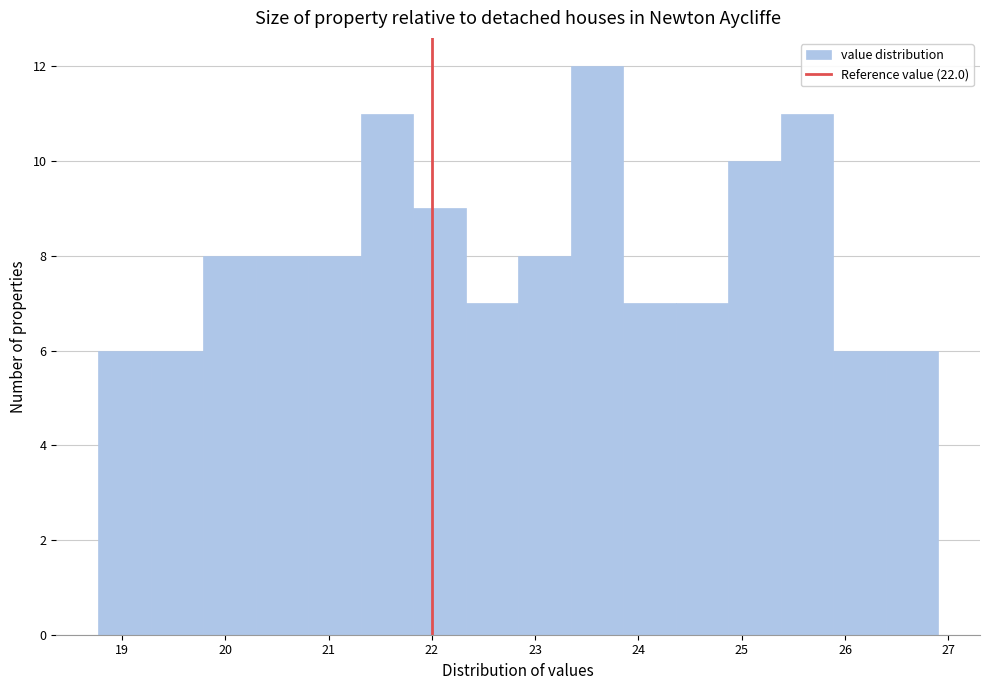

Reading left to right, list every bar in this chart as the range it spans on the x-axis followed by its height. Neither the bar edges nor the heights are printed on the chart, so give them approximately, as read against the axes.

18.8 to 19.3: 6
19.3 to 19.8: 6
19.8 to 20.3: 8
20.3 to 20.8: 8
20.8 to 21.3: 8
21.3 to 21.8: 11
21.8 to 22.3: 9
22.3 to 22.8: 7
22.8 to 23.3: 8
23.3 to 23.9: 12
23.9 to 24.4: 7
24.4 to 24.9: 7
24.9 to 25.4: 10
25.4 to 25.9: 11
25.9 to 26.4: 6
26.4 to 26.9: 6